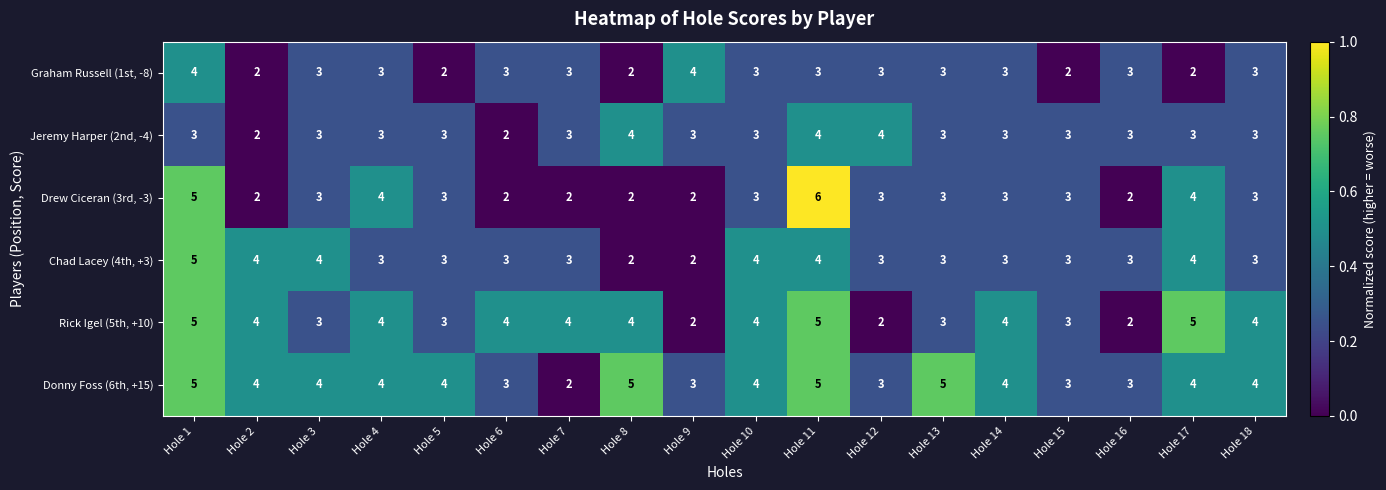

What is the total value across all series at Hole 8?

19